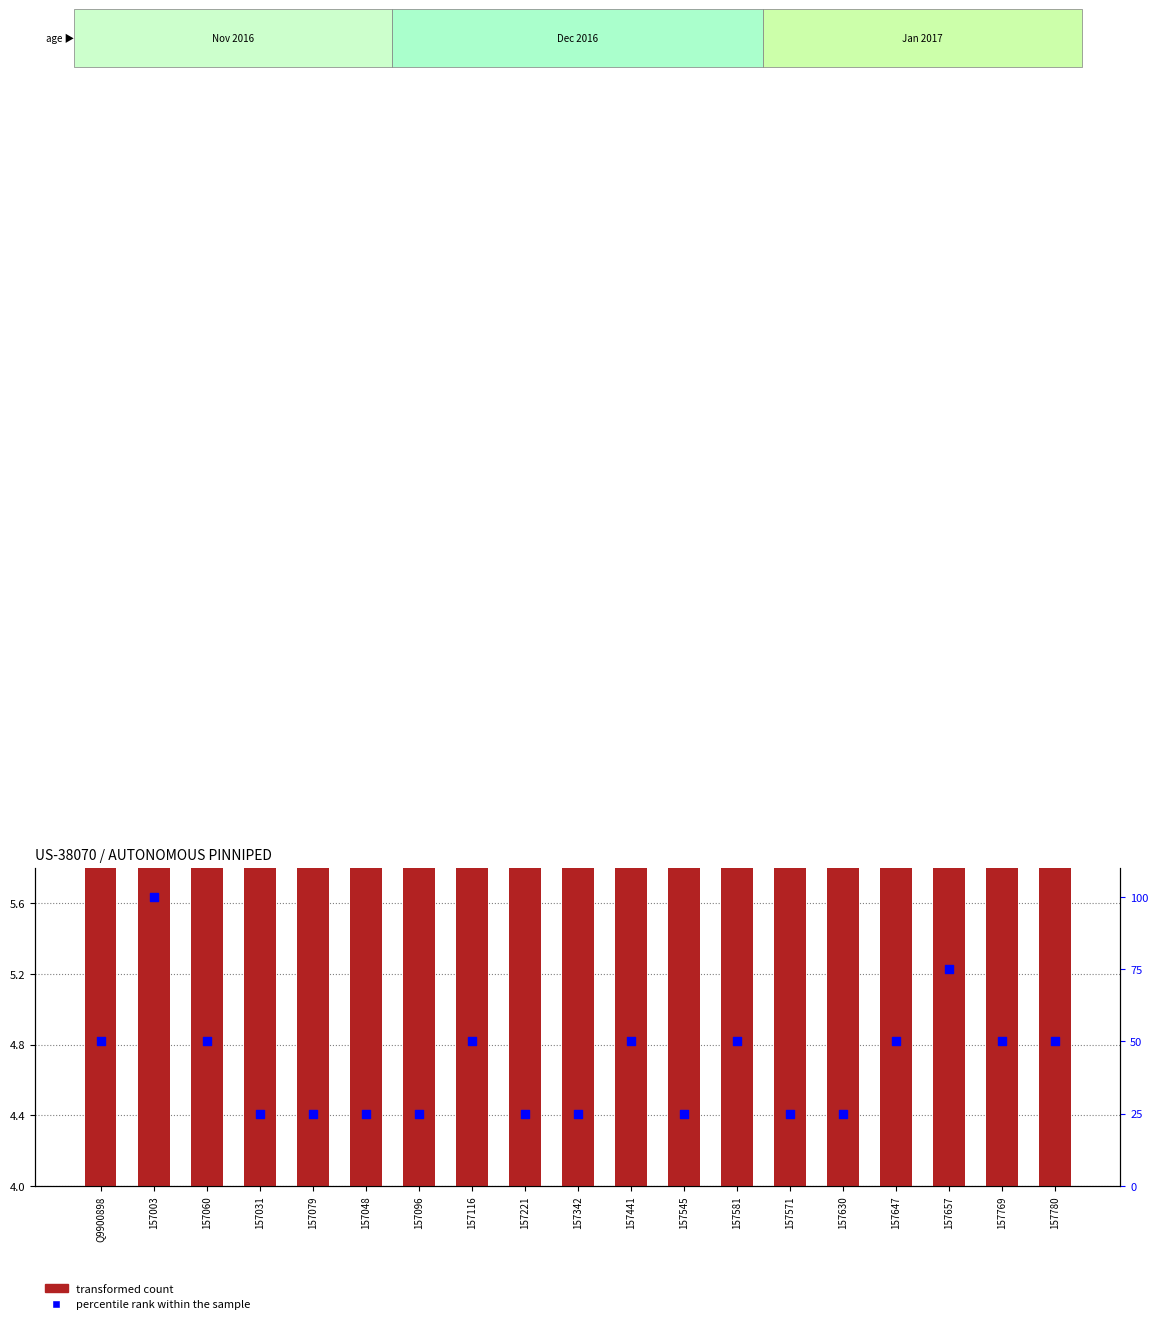

What are all the series names shown in the legend?

transformed count, percentile rank within the sample